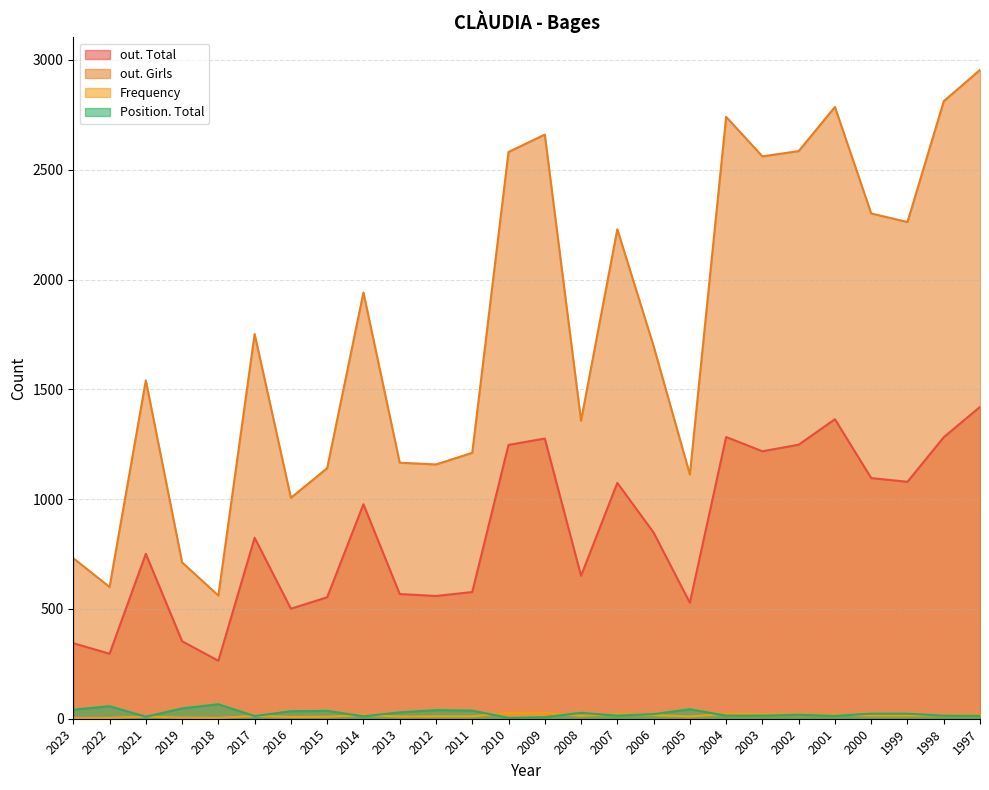

Rank the series at 2016 from lowest to highest value.

Frequency, Position. Total, out. Total, out. Girls